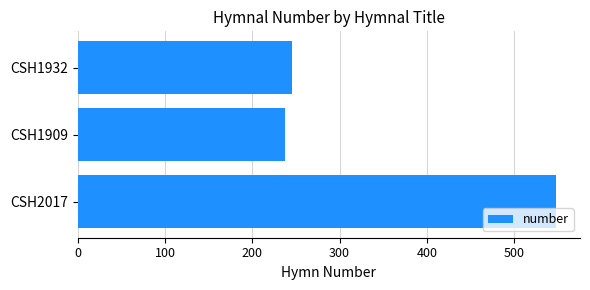

What is the smallest value displayed?

238